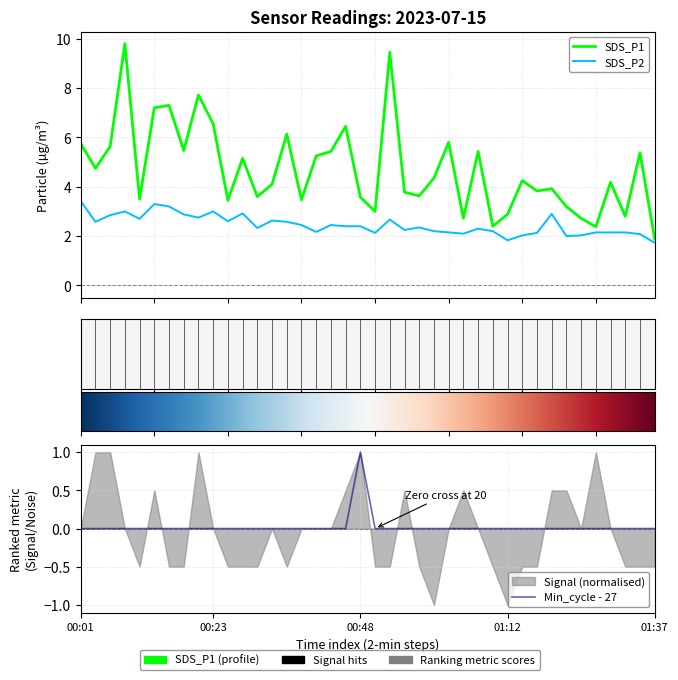

True or false: SDS_P1 and Min_cycle intersect in this chart.

False